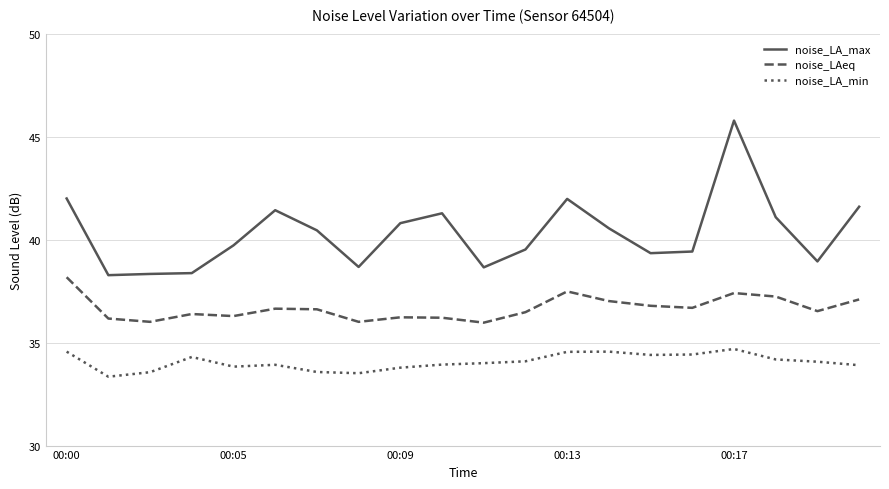

Is this an area chart (filled region under the line)?

No